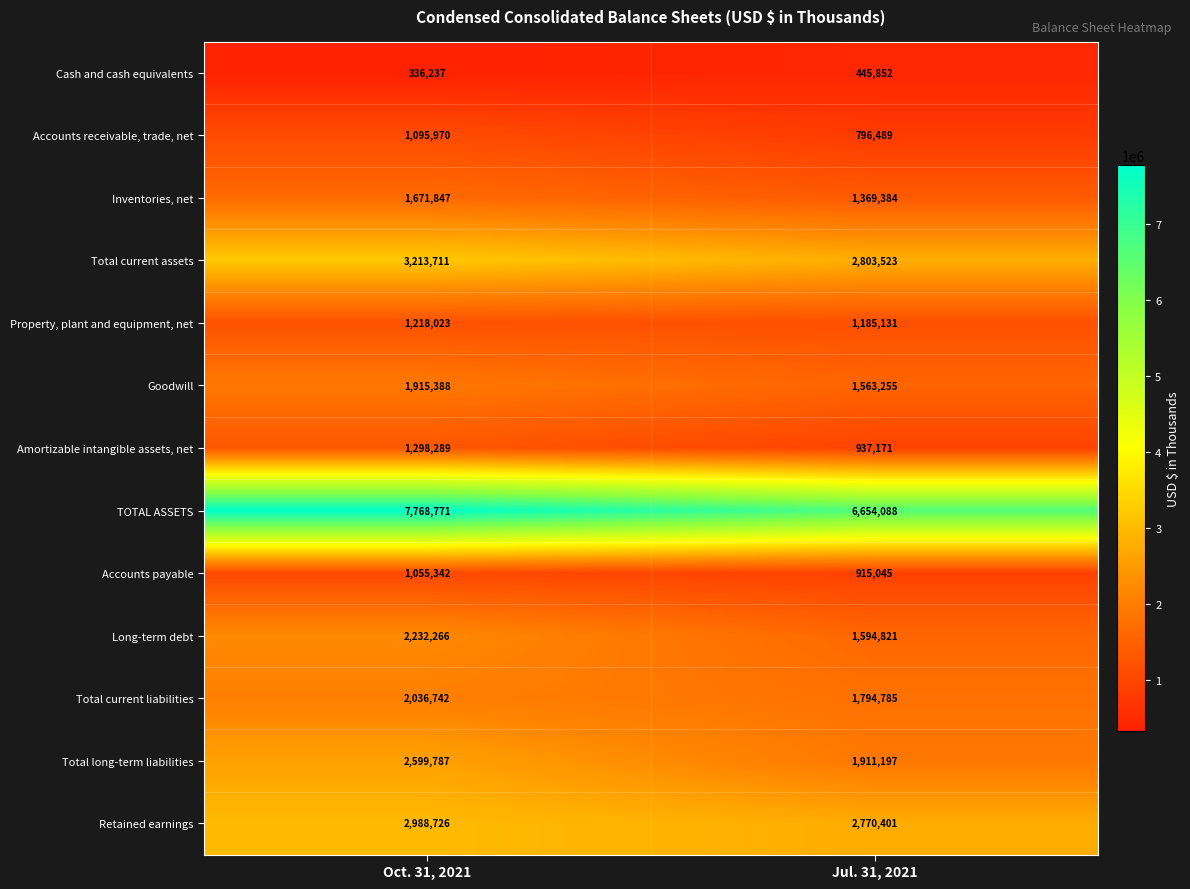

The value of Total current assets at Oct. 31, 2021 is 4518716. True or false?

False